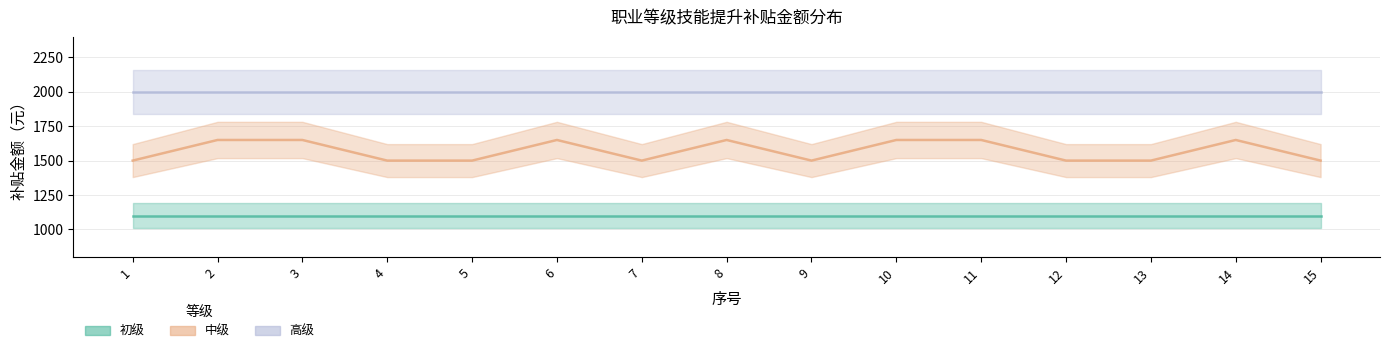

At which label is 高级 closest to 2000?

1